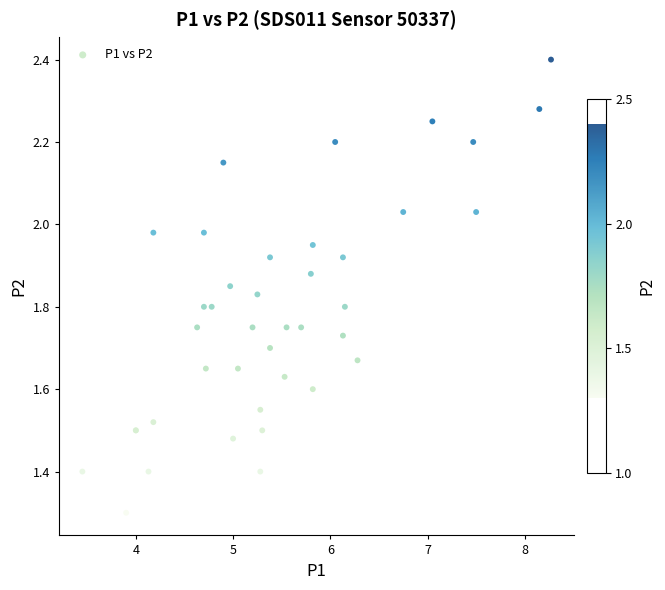

What Y value in the scatter plot is closest to 1?

1.3